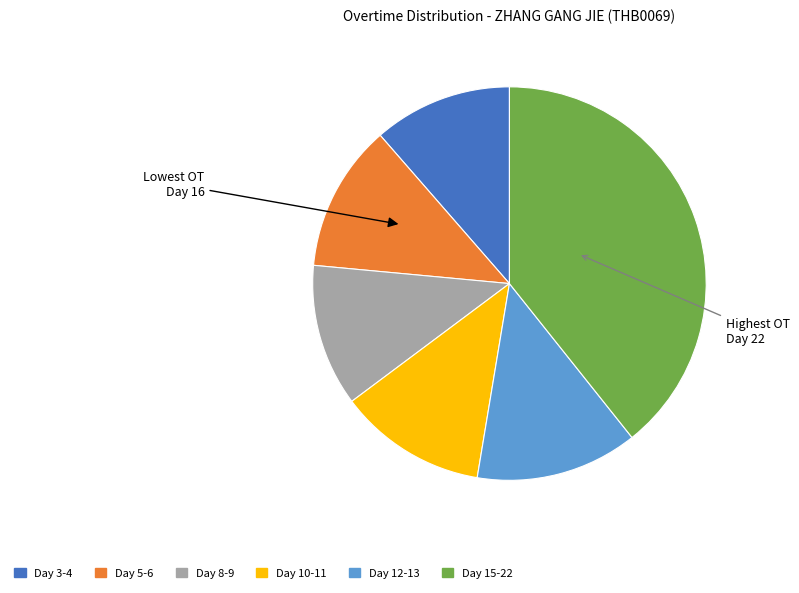

What is the ratio of the value at Day 5-6 to the value at Day 10-11?

1.0